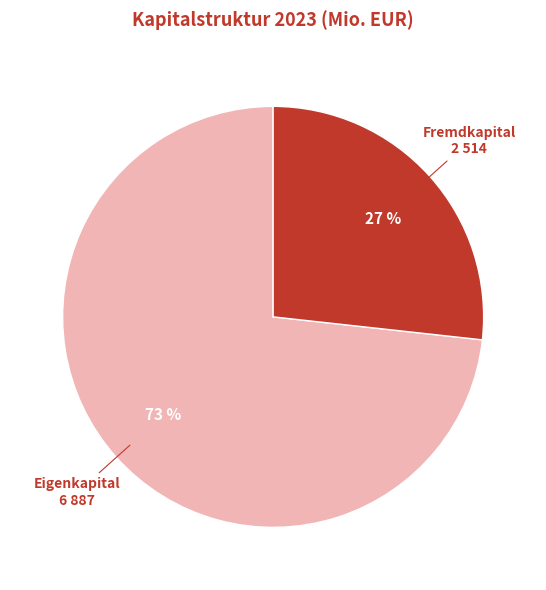

Is there a majority slice in this chart?

Yes